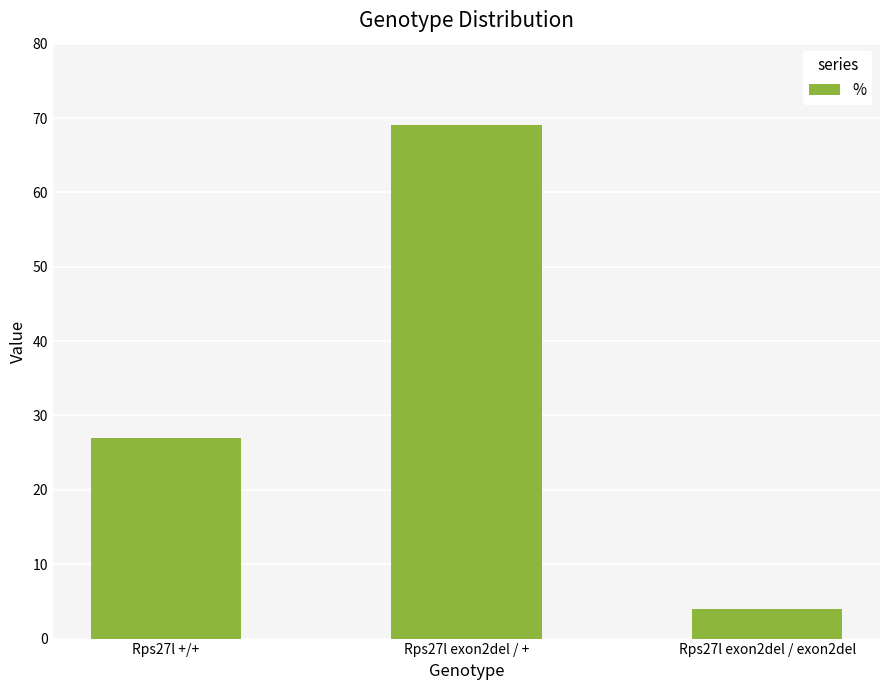

Rank the categories by value from lowest to highest.

Rps27l exon2del / exon2del, Rps27l +/+, Rps27l exon2del / +